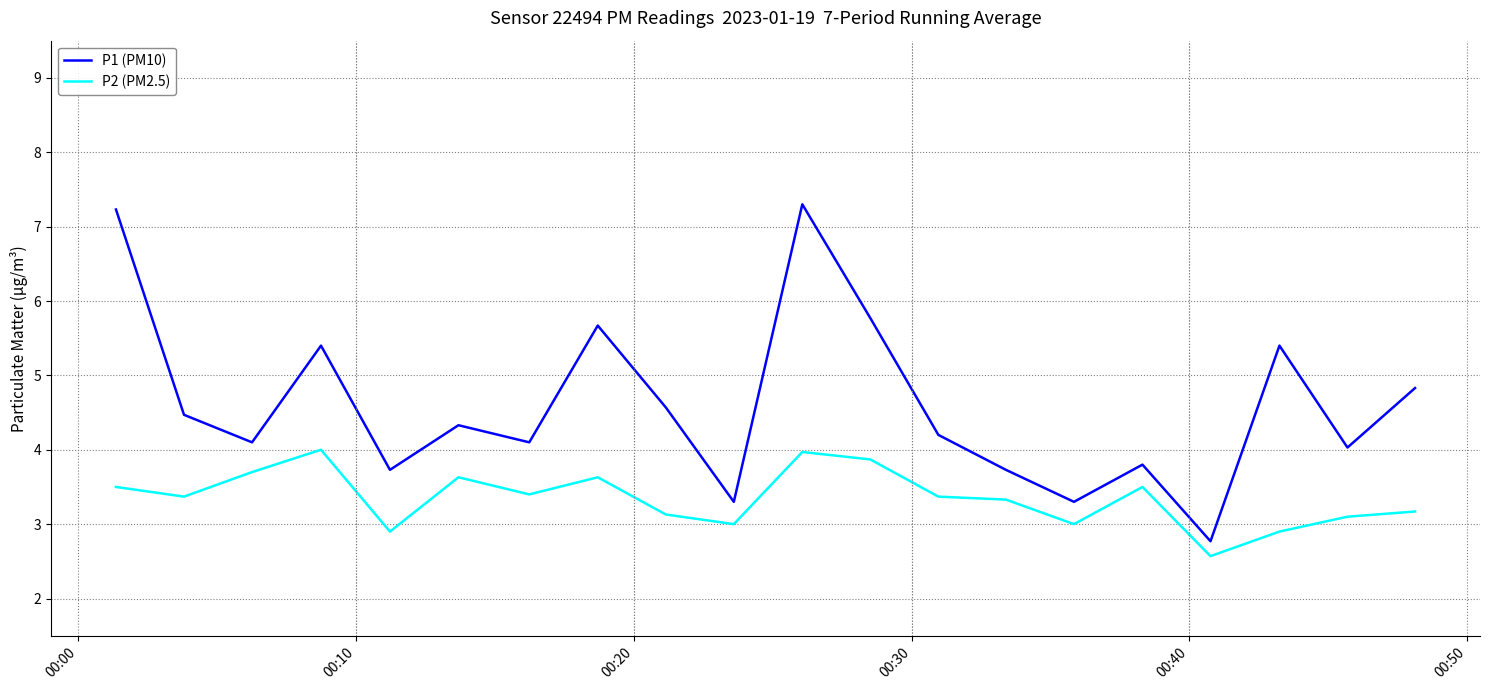

True or false: P1 (PM10) and P2 (PM2.5) intersect in this chart.

False